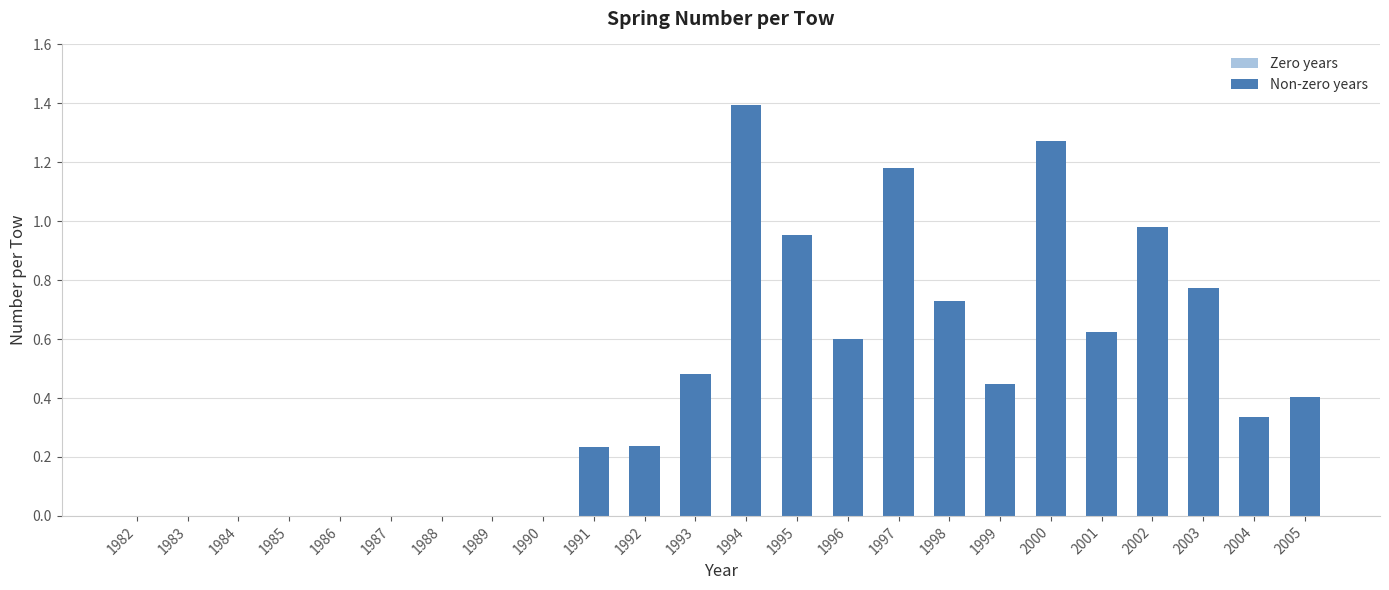

The chart shows a value of 0.6 at 1984. True or false?

False